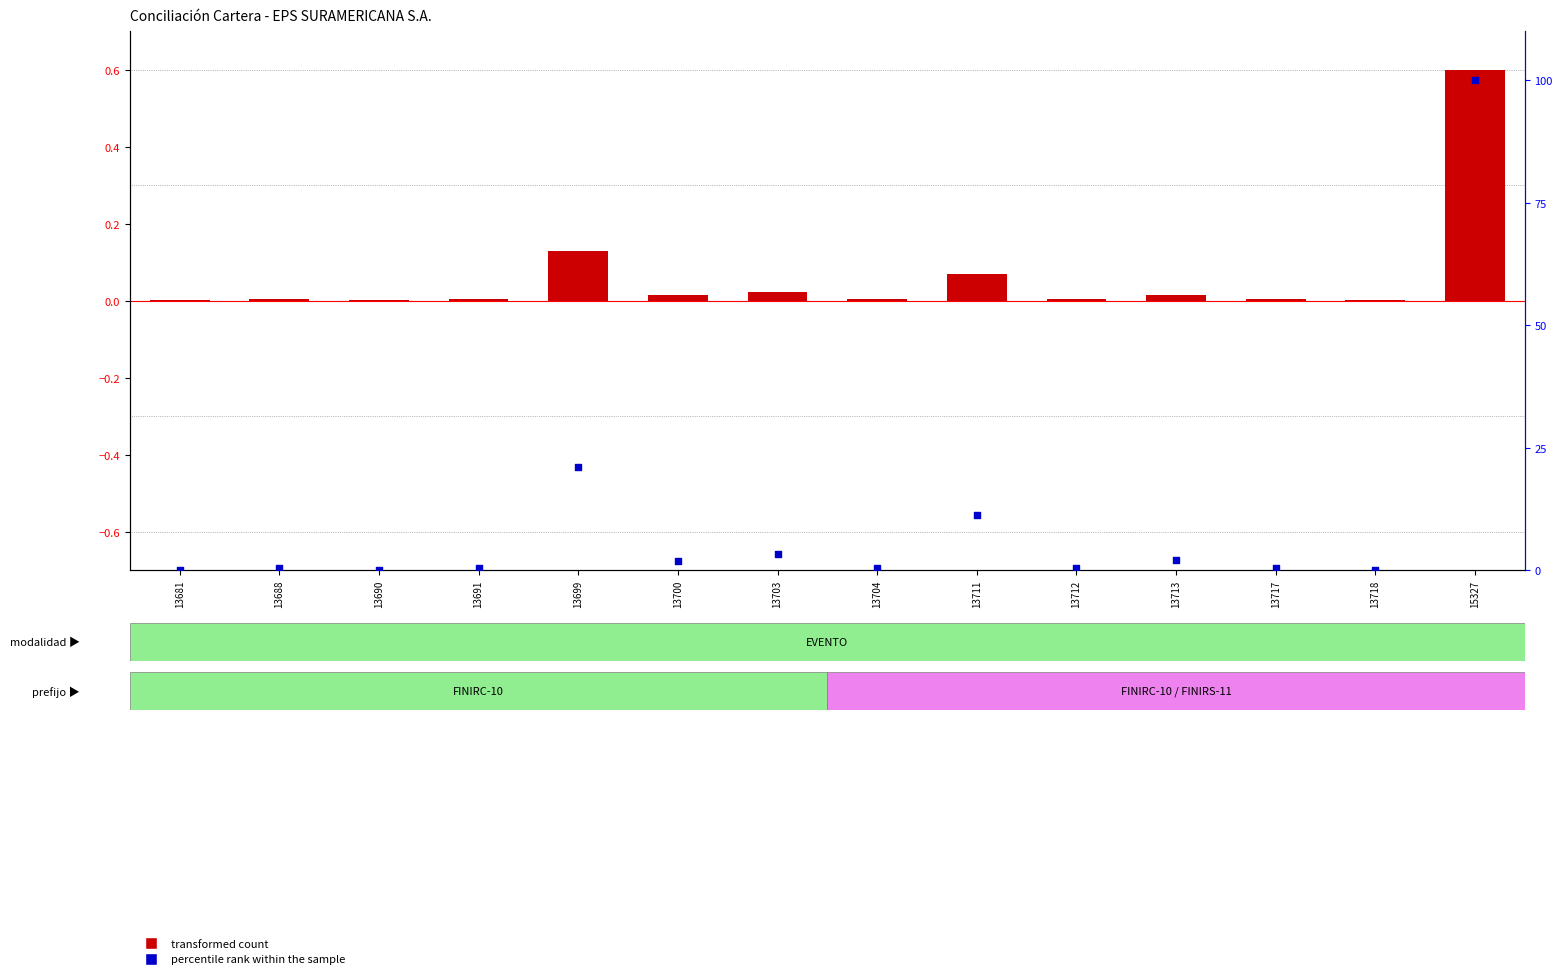

What is the total value across all series at 13713?

2.0